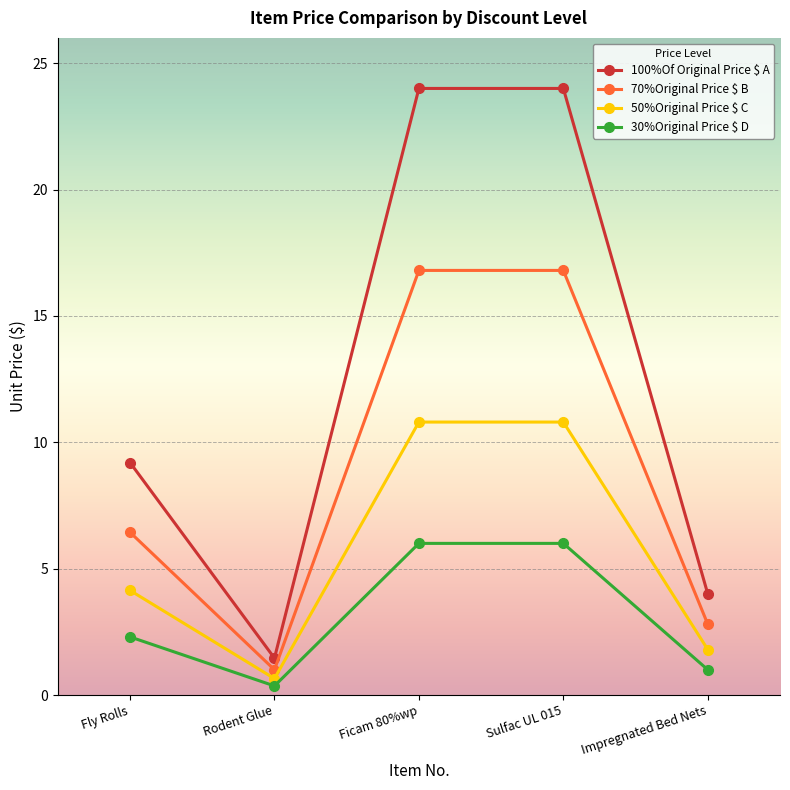

The value of 30%Original Price $ D at Ficam 80%wp is 3.4. True or false?

False